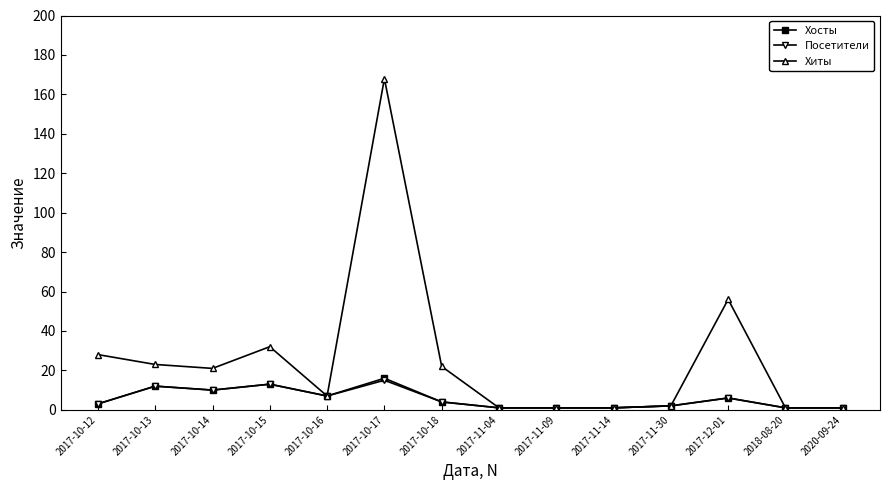

What is the label of the 4th point from the left?

2017-10-15